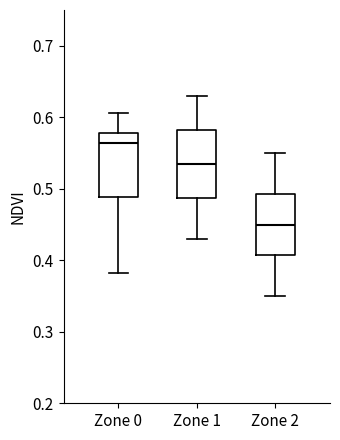

Where does the upper whisker of the box for Zone 1 end on the y-axis? The values are not printed on the chart, so give them approximately, as read against the axis.

0.63